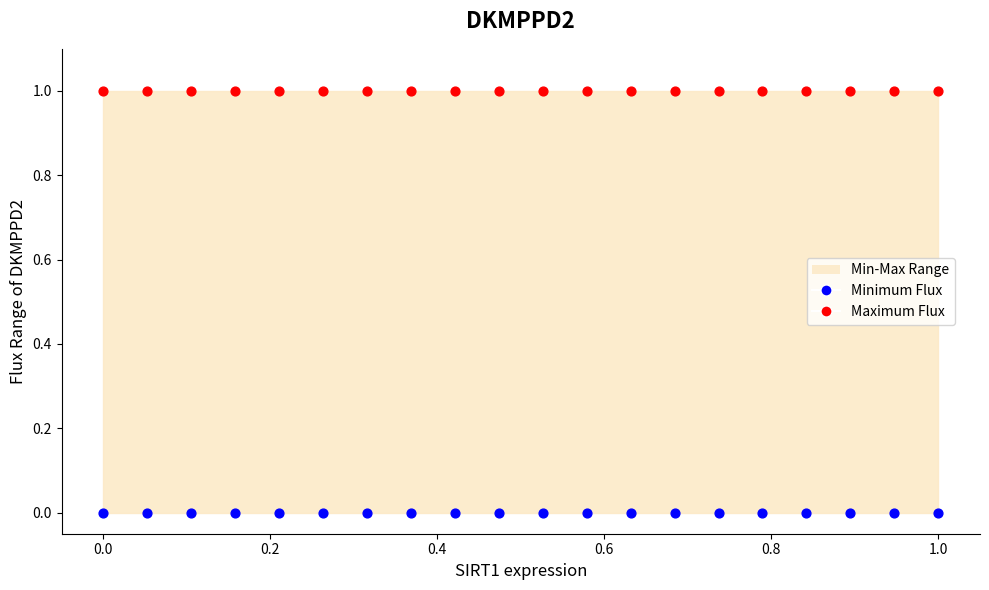

Which series reaches the minimum Y coordinate?

Minimum Flux